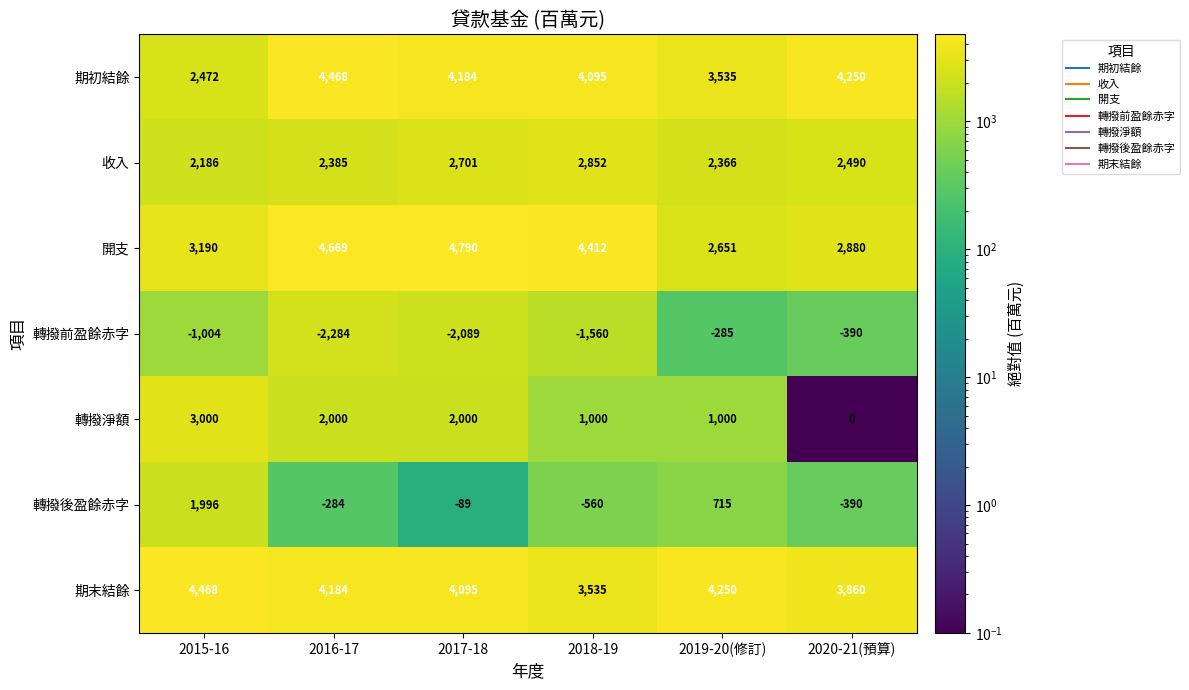

Count the number of data series in this chart.

7